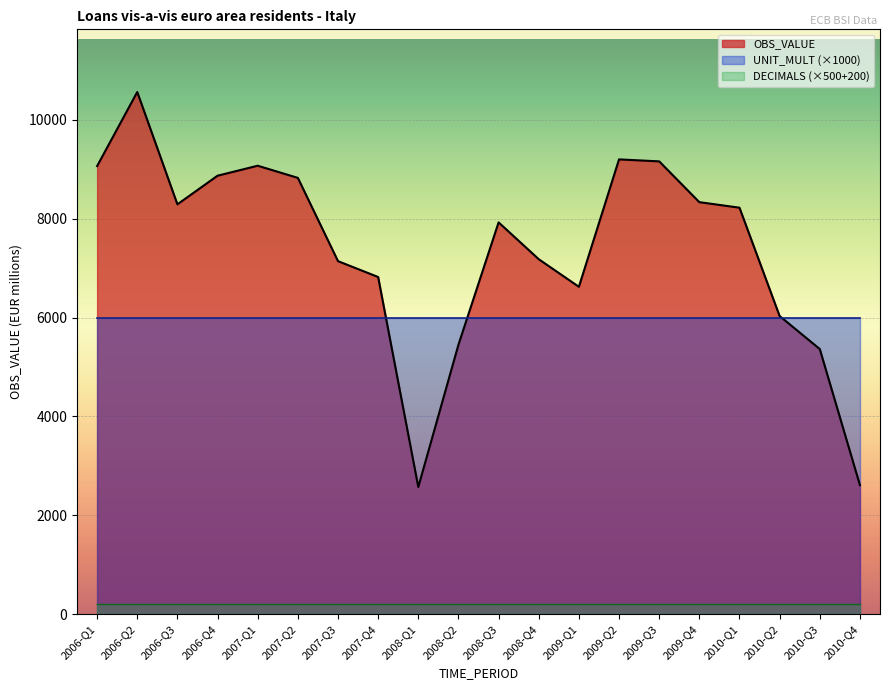

Reading left to right, extract all data points from this chart.

OBS_VALUE: 9065	10563	8291	8870	9072	8826	7142	6821	2574	5452	7926	7181	6623	9200	9160	8335	8223	6031	5364	2611
UNIT_MULT: 6	6	6	6	6	6	6	6	6	6	6	6	6	6	6	6	6	6	6	6
DECIMALS: 0	0	0	0	0	0	0	0	0	0	0	0	0	0	0	0	0	0	0	0